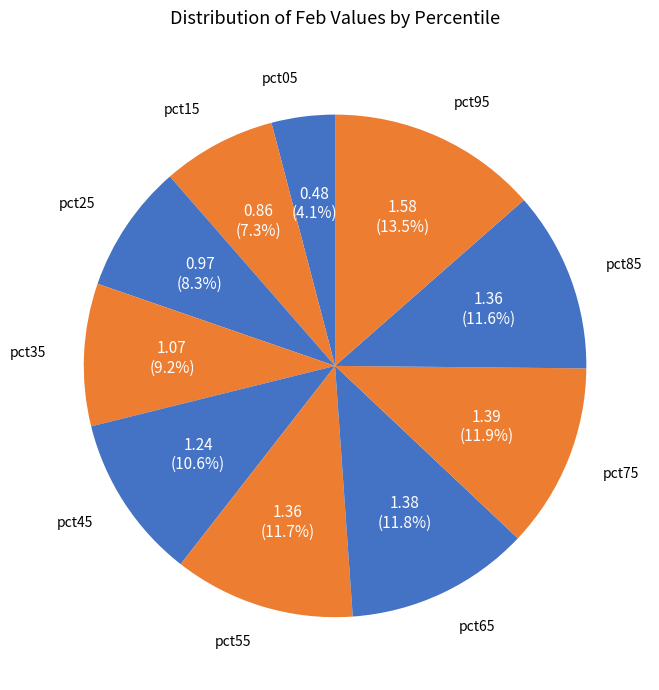

Count the number of slices in the pie.

10